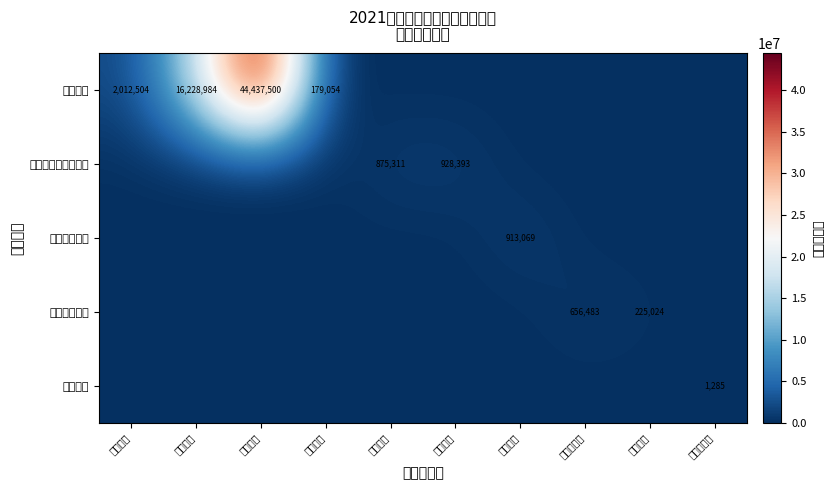

The 住房保障支出 series shows 57369.6 at 购房补贴. True or false?

False